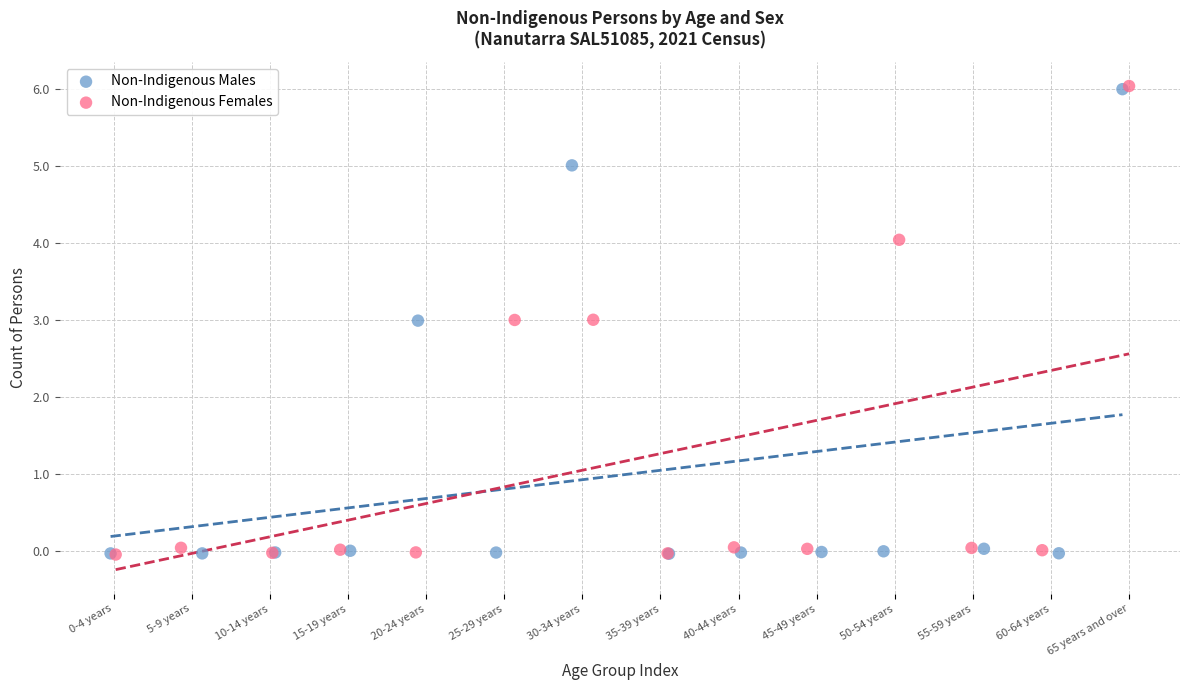

Which series has the widest spread of Y values?

Non-Indigenous Females